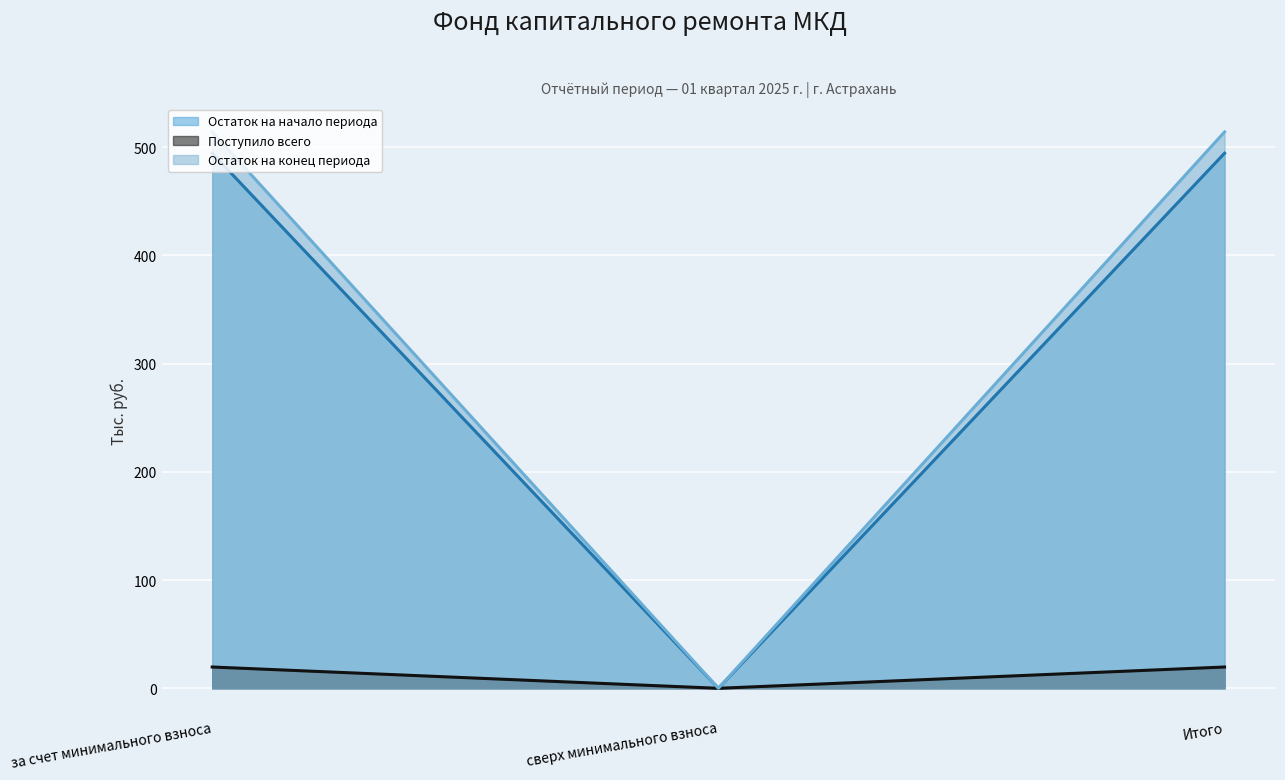

Rank the categories by Остаток на начало периода value from lowest to highest.

сверх минимального взноса, за счет минимального взноса, Итого